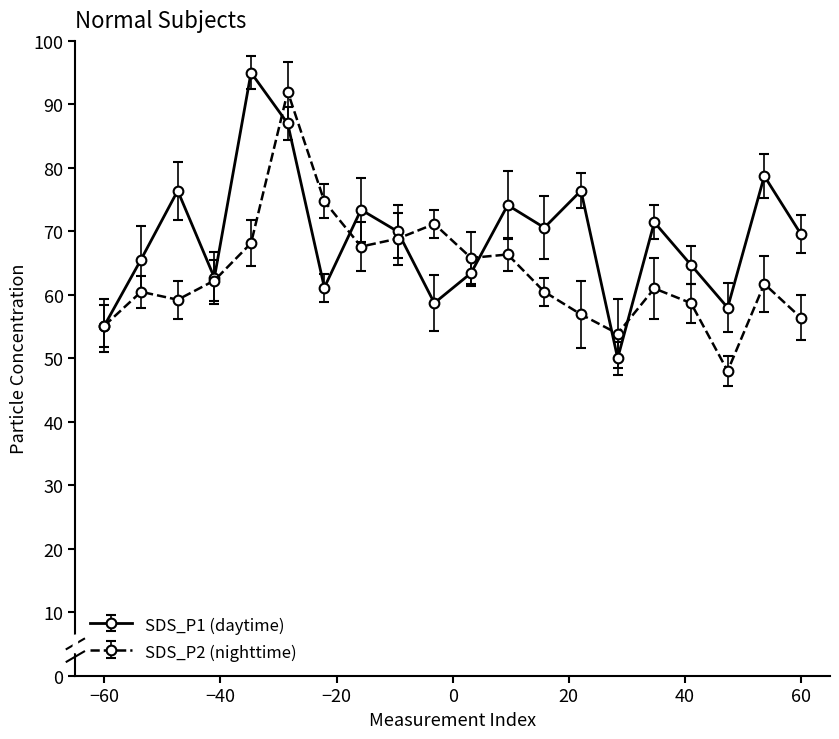

What is the value of the SDS_P1 (daytime) point at the 6th from the left?

87.0